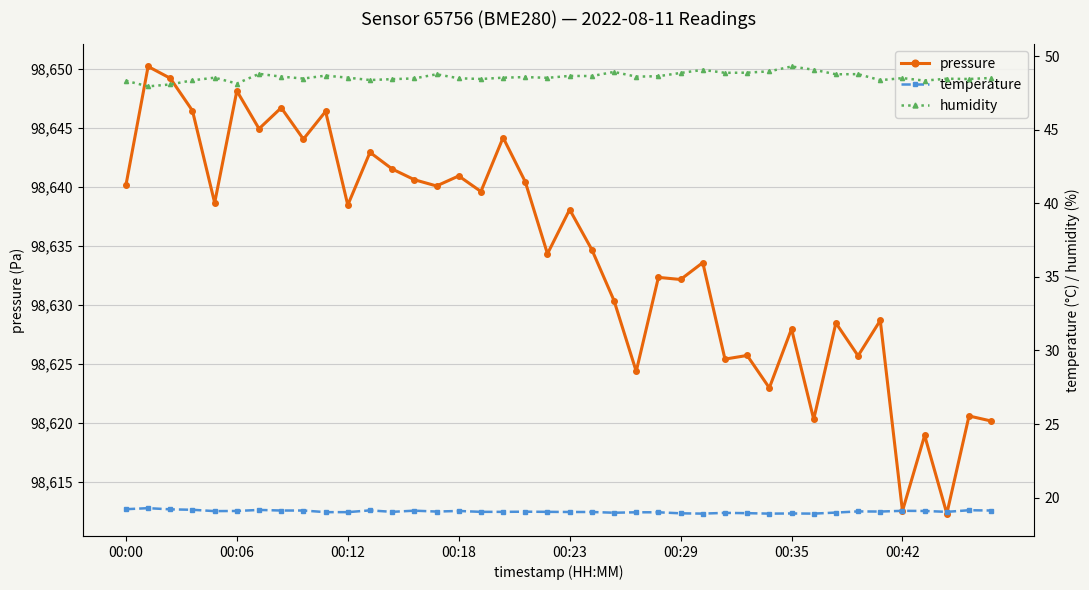

What is the spread (max minus min) of values at 26?

98614.6